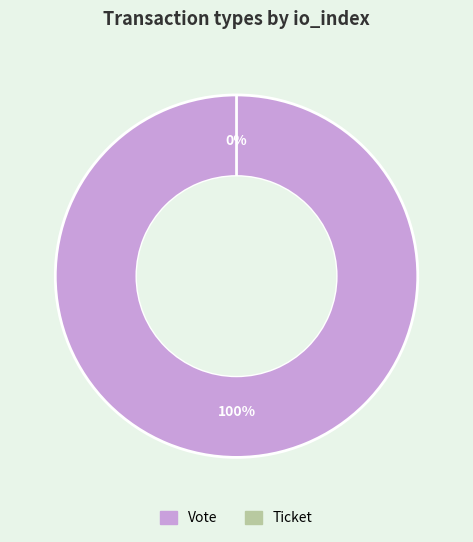

How many segments does this pie chart have?

2